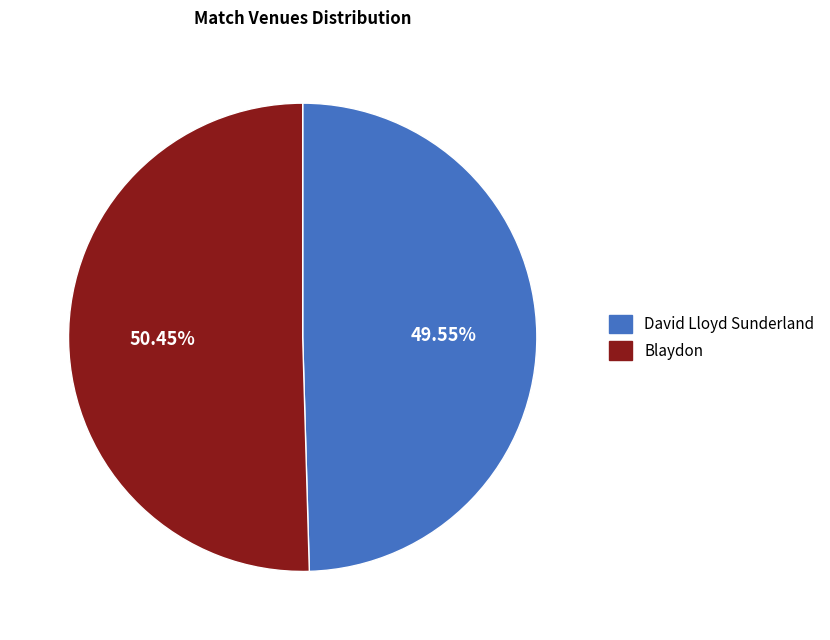

Is it true that David Lloyd Sunderland is 50% of the pie?

True